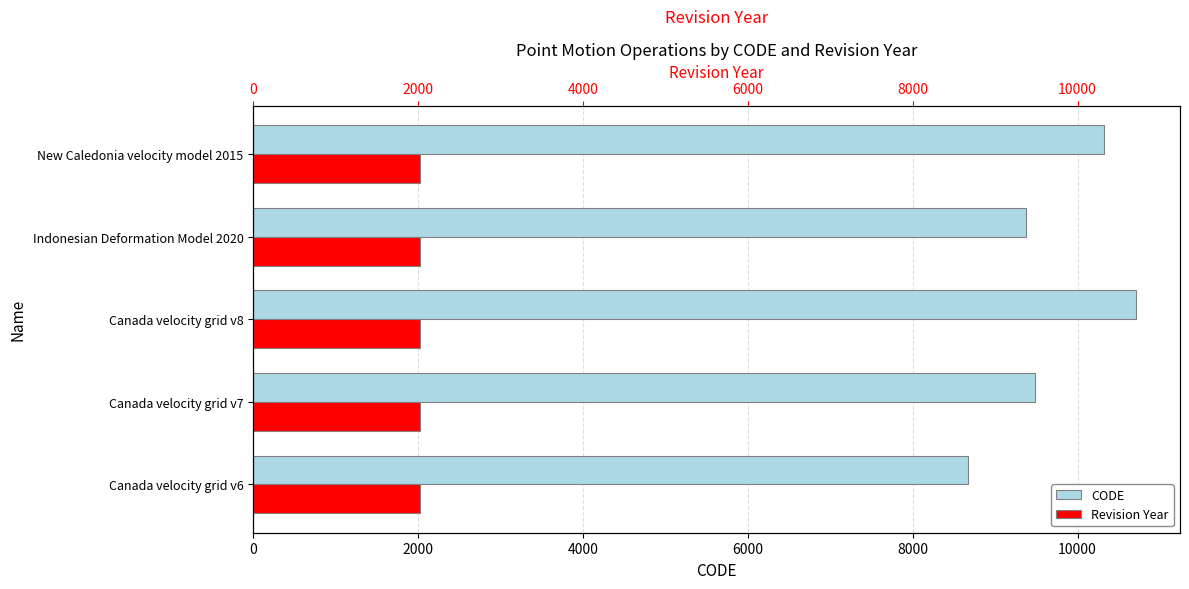

Count the number of categories in the chart.

5